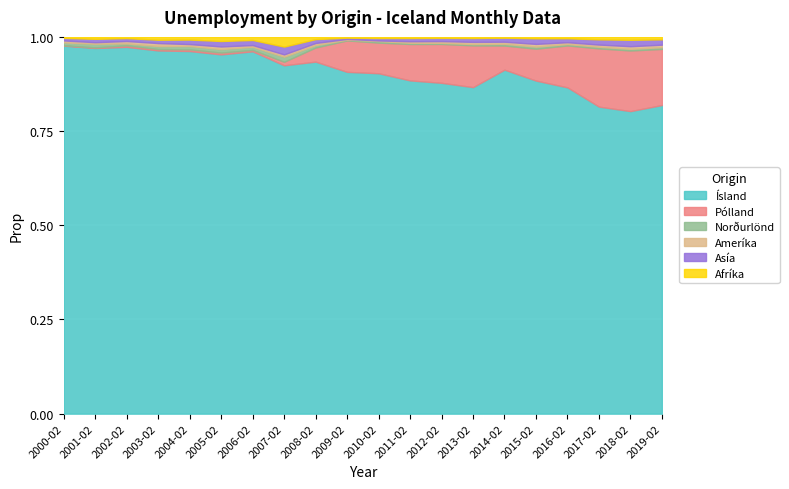

Which series changed the most between 2012-02 and 2018-02?

Ísland